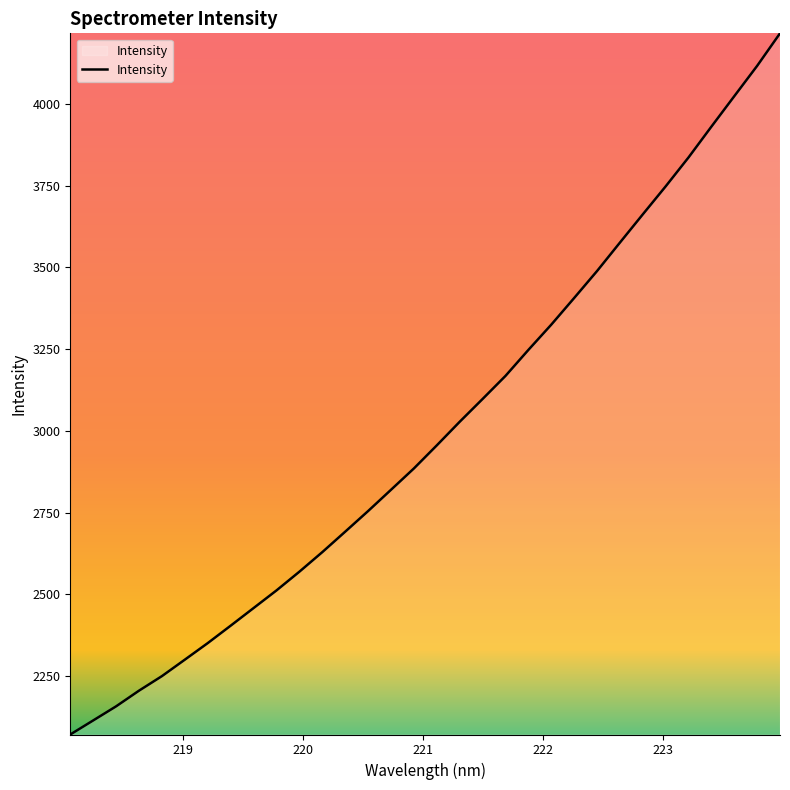

How many values are below 2955?

16